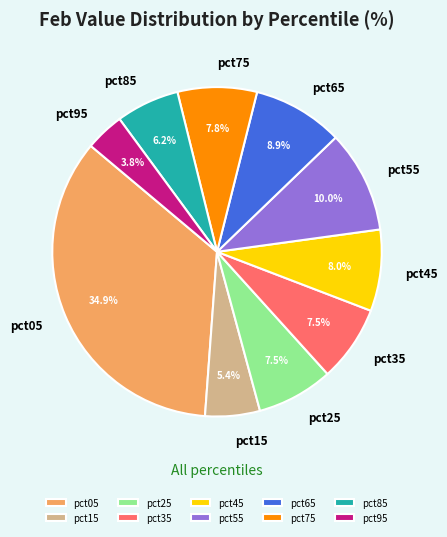

To the nearest percent, what is the average slice percentage?

10%